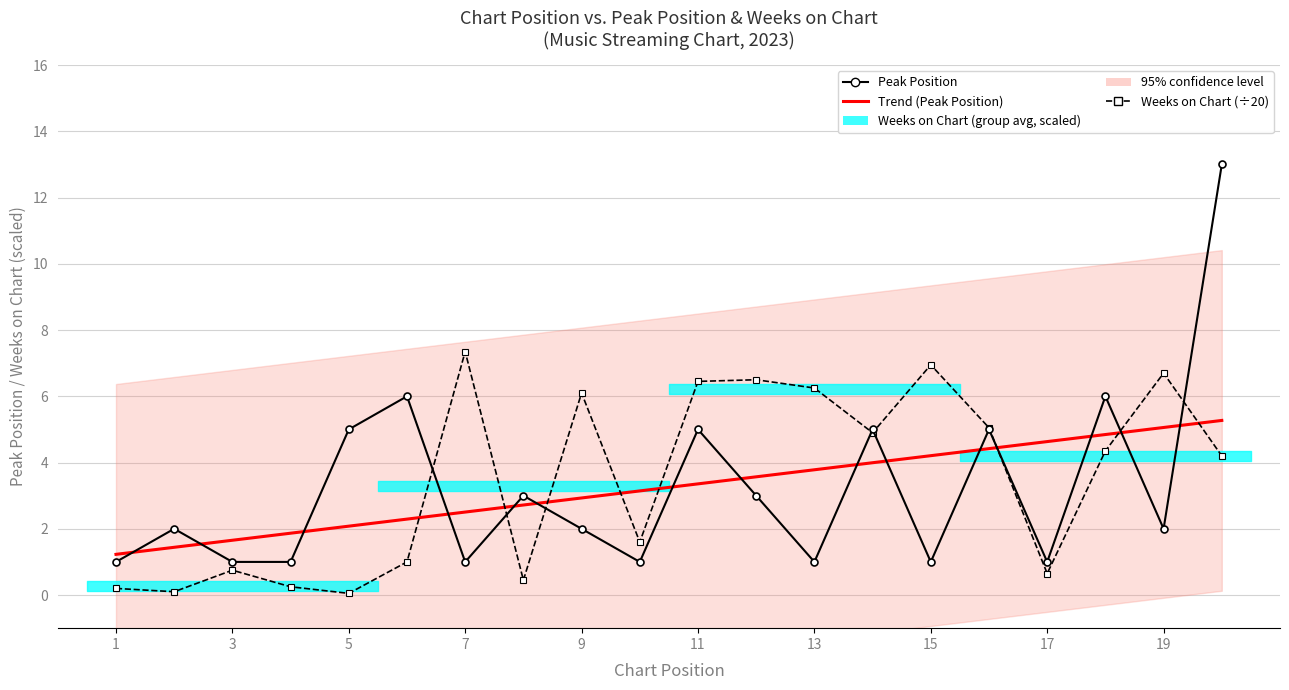

In Weeks on Chart (÷20), how many points are higher than both neighbors (excluding endpoints)?

6